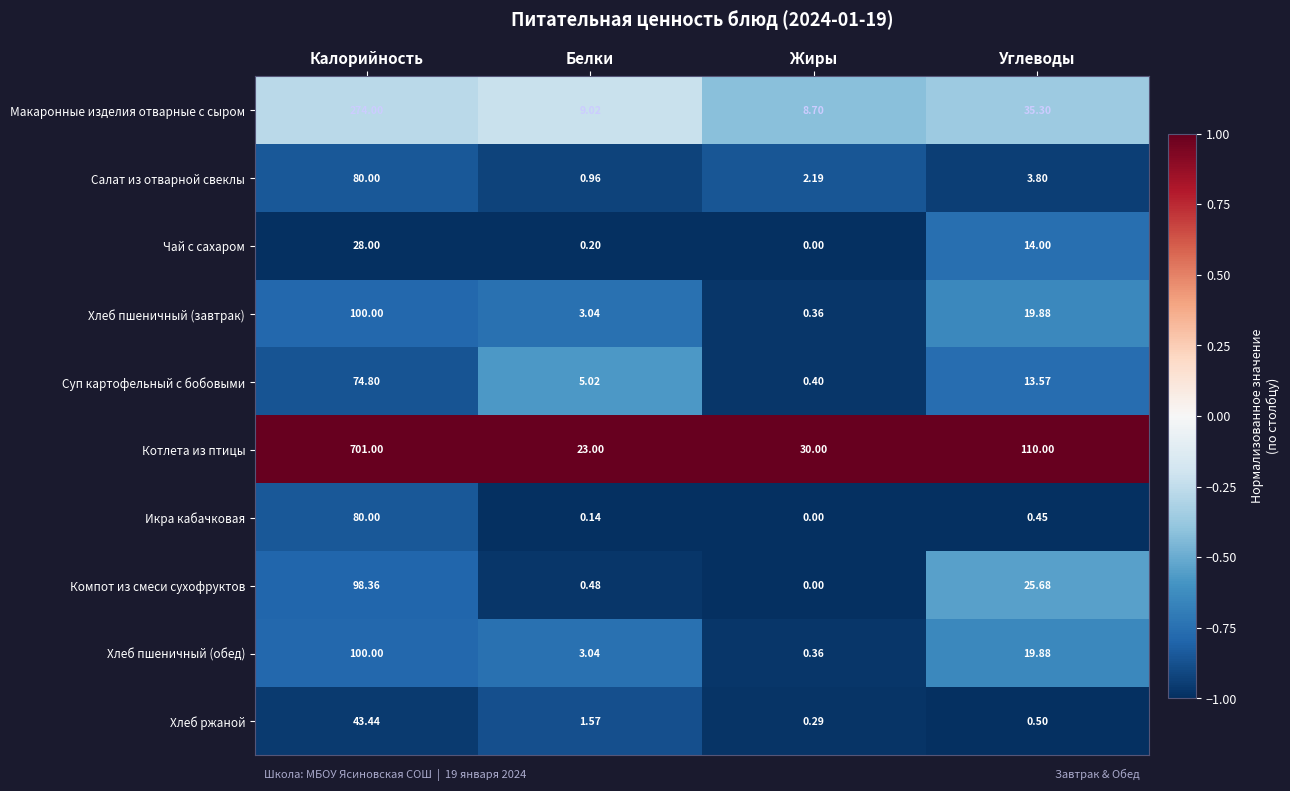

At which category is the sum across all series the highest?

Калорийность